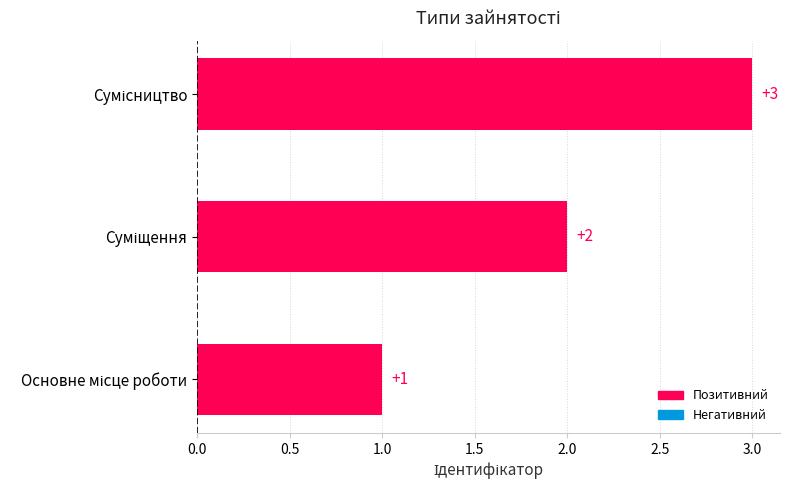

How many distinct data groups are displayed?

1